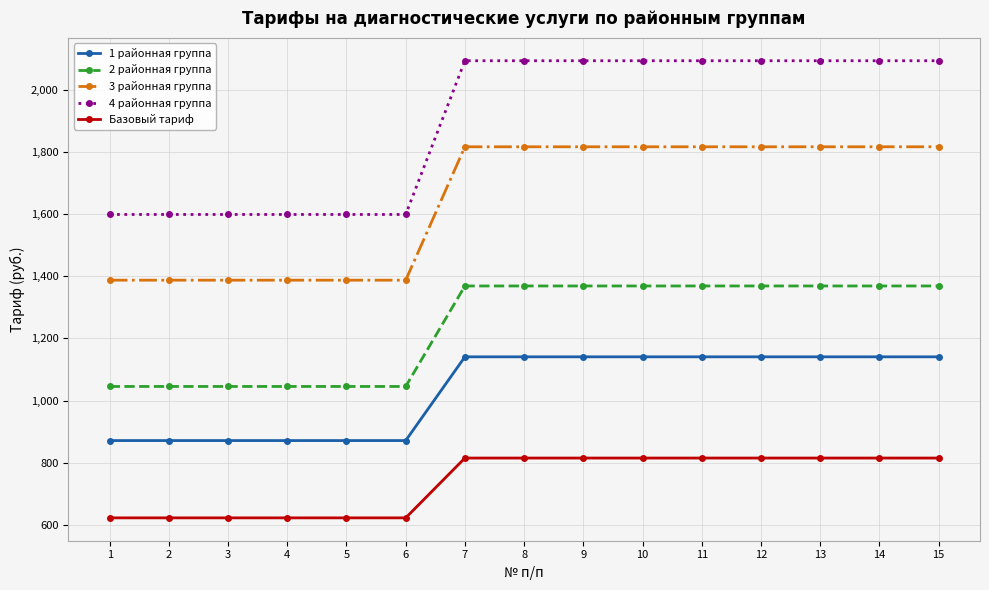

What is the sum of all 3 районная группа values?

24678.1